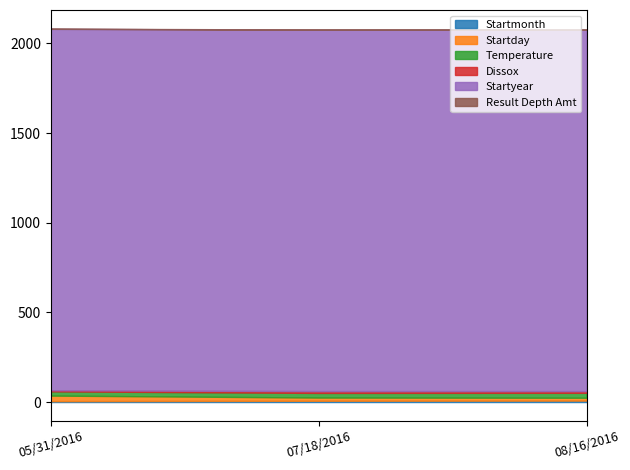

Rank the series at 08/16/2016 from highest to lowest value.

Startyear, Temperature, Startday, Dissox, Startmonth, Result Depth Amt